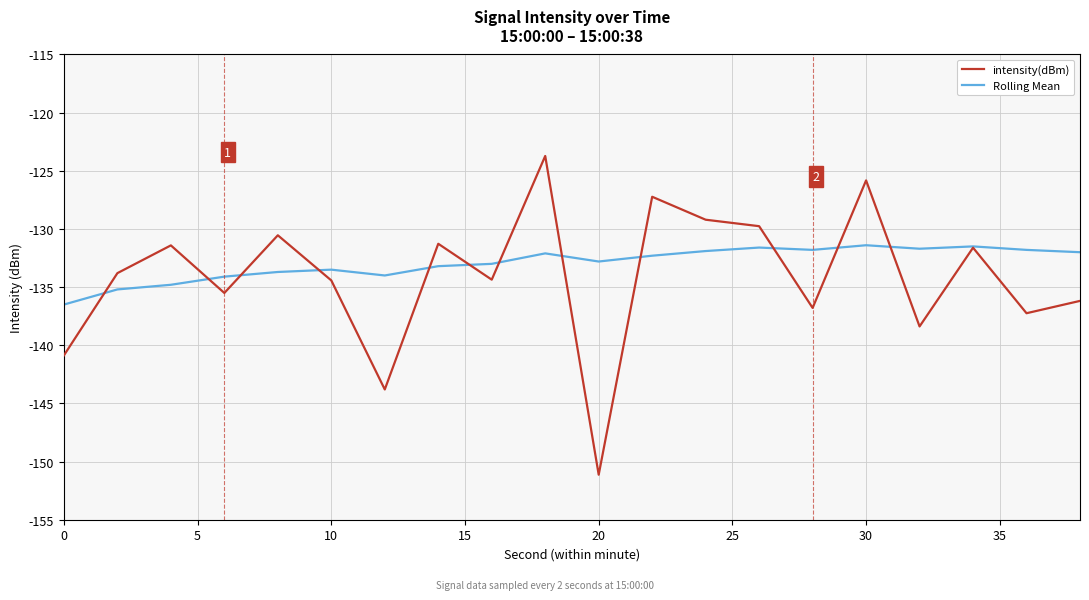

Is this an area chart (filled region under the line)?

No